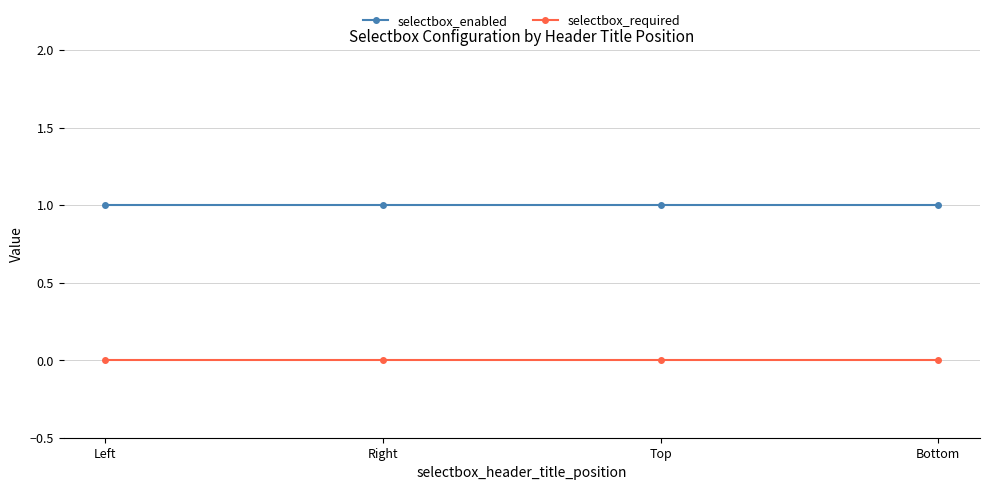

True or false: selectbox_enabled and selectbox_required intersect in this chart.

False